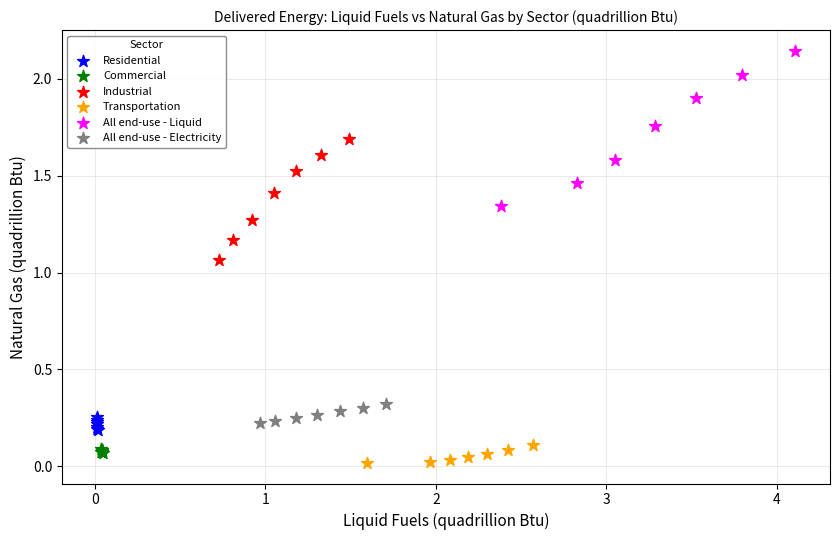

Which series has the largest Y range (max minus min)?

All end-use - Liquid